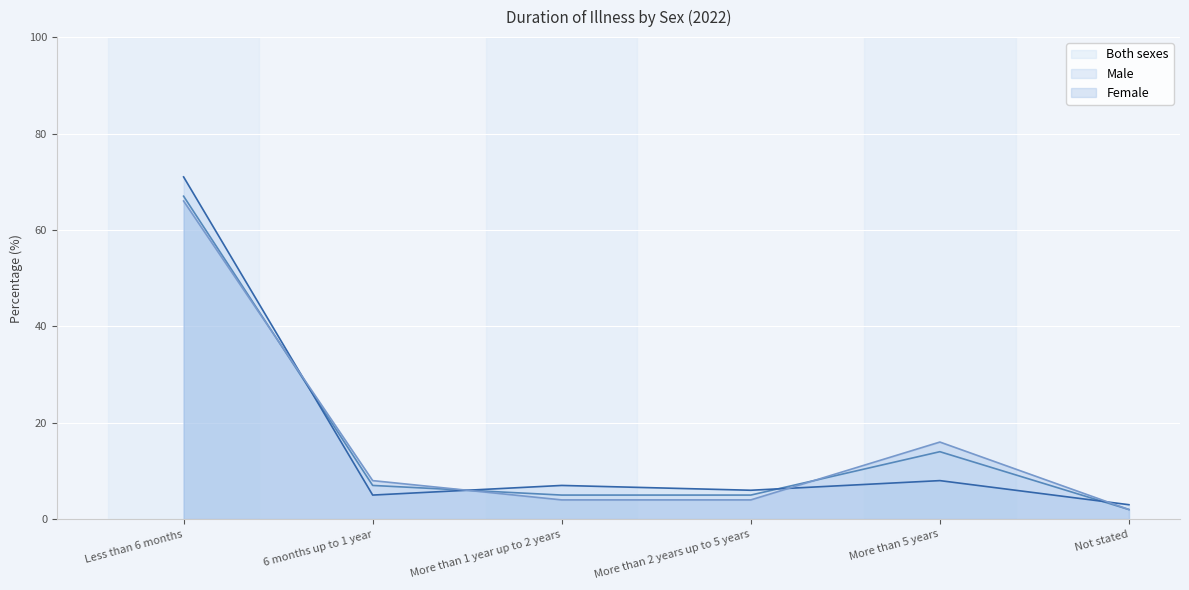

What is the maximum value for Male?

71